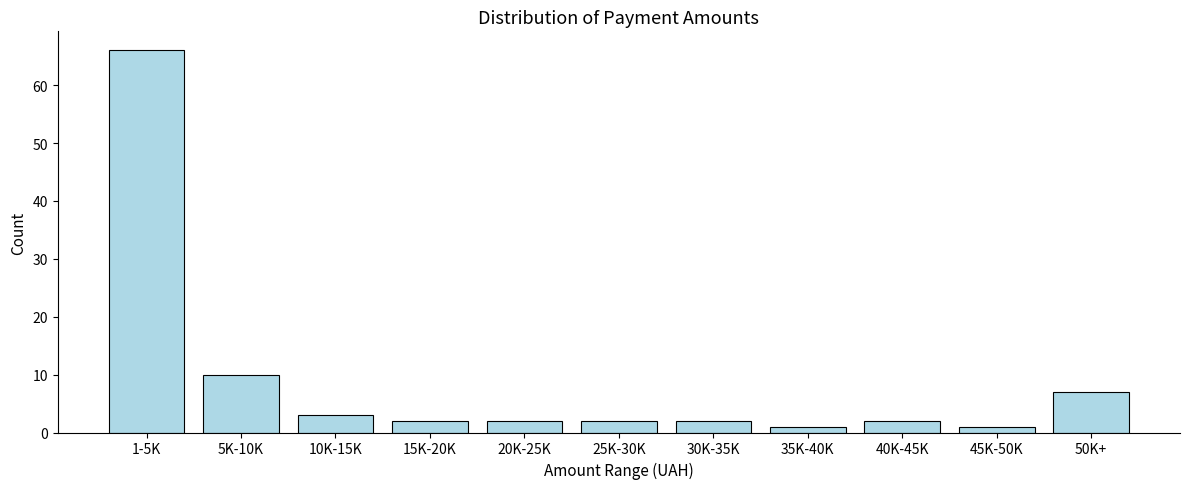

Reading right to left, extract all data points from this chart.

50K+=7	45K-50K=1	40K-45K=2	35K-40K=1	30K-35K=2	25K-30K=2	20K-25K=2	15K-20K=2	10K-15K=3	5K-10K=10	1-5K=66